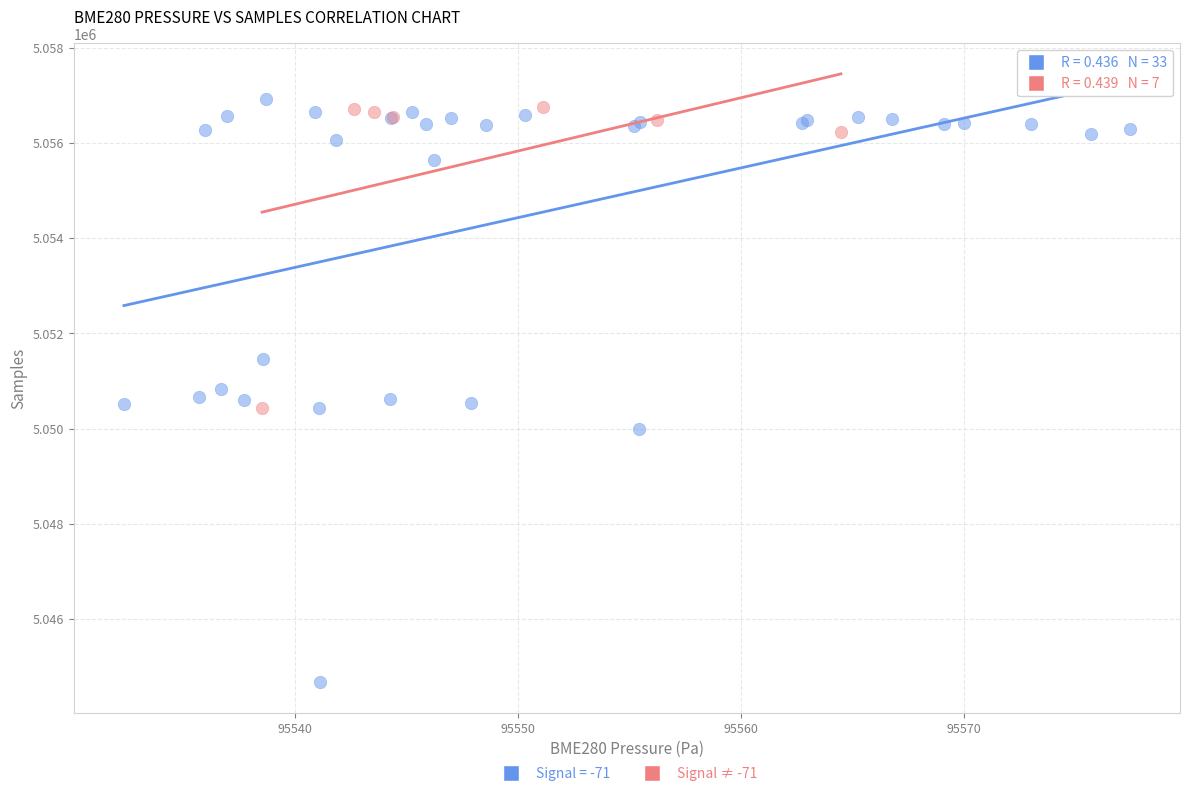

Which series reaches the minimum Y coordinate?

Signal = -71